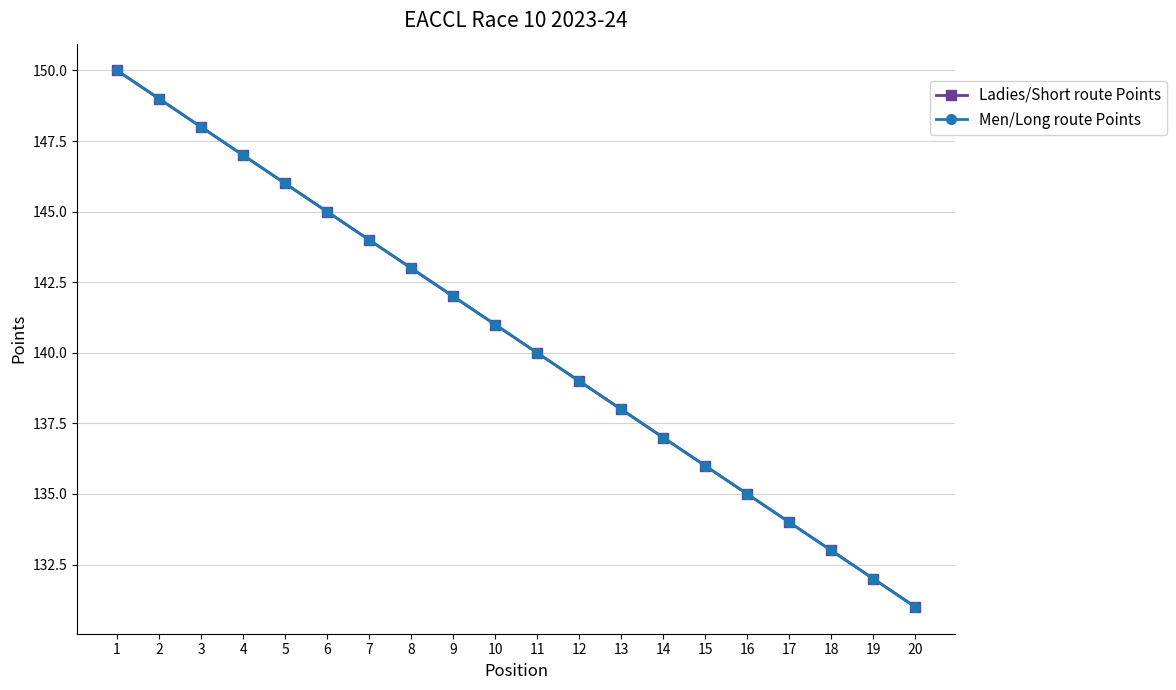

Is this an area chart (filled region under the line)?

No